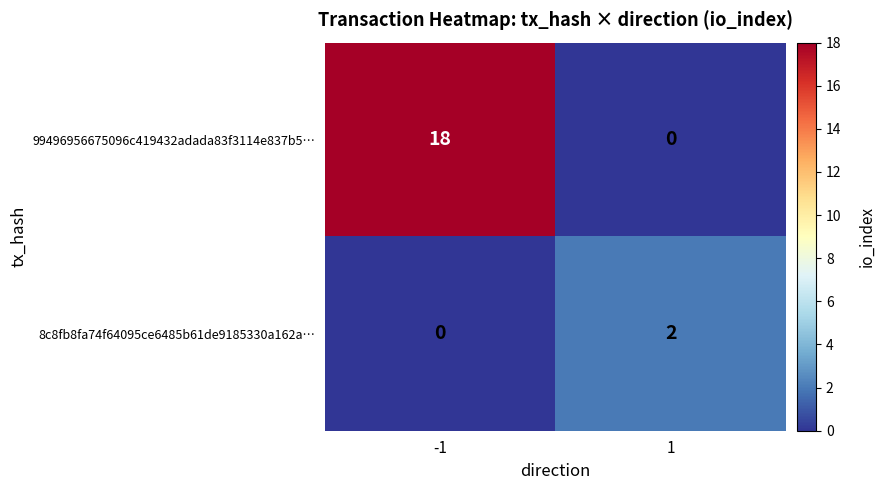

What is the sum of the 99496956675096c419432adada83f3114e837b5… values at 1 and -1?

18